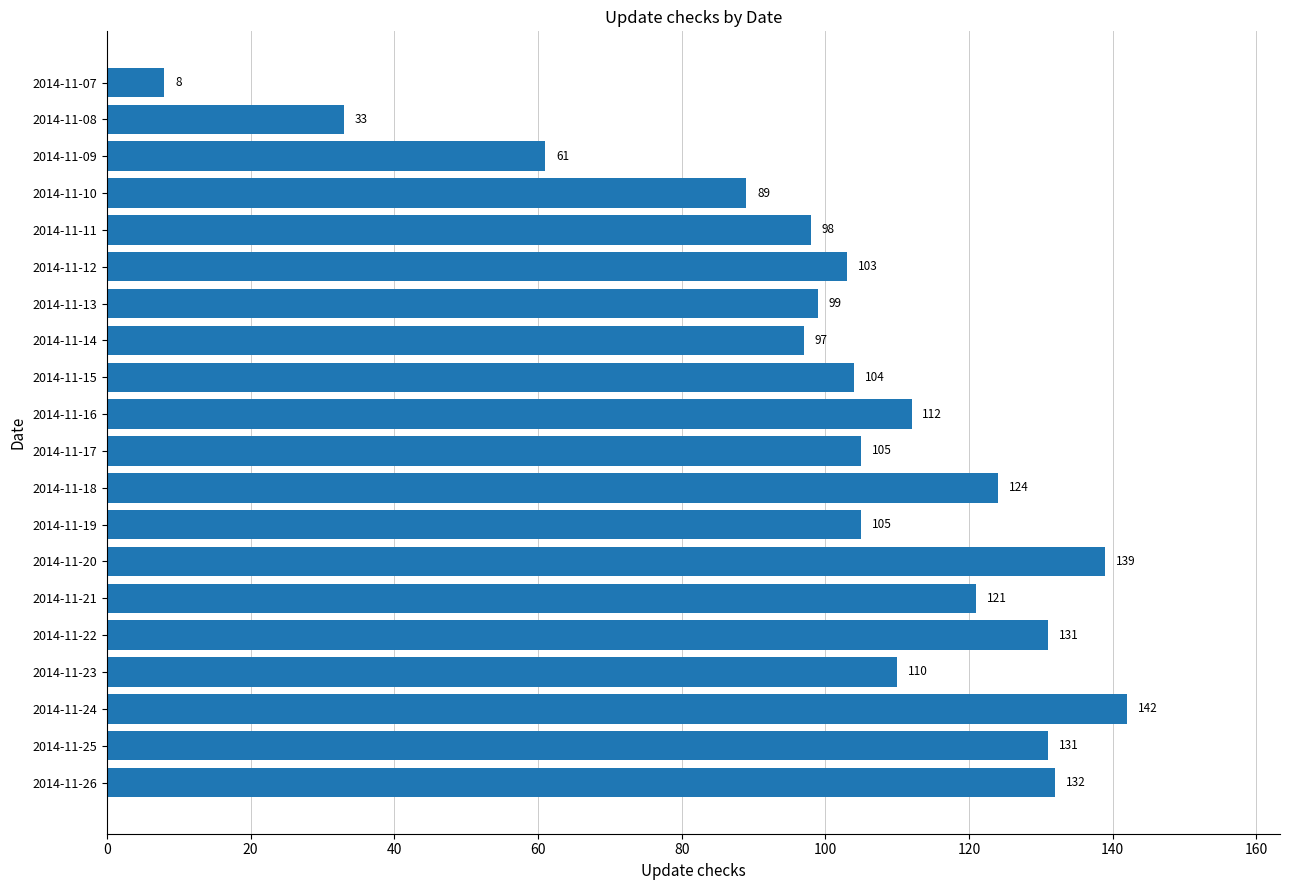

Which has a higher value, 2014-11-10 or 2014-11-09?

2014-11-10